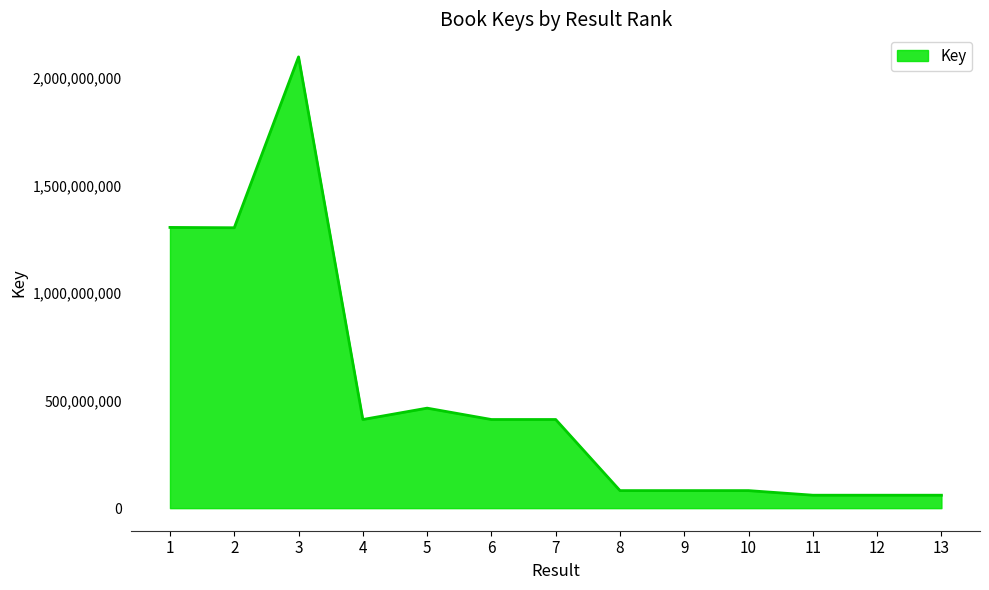

The value at 3 is 2098449228. True or false?

True